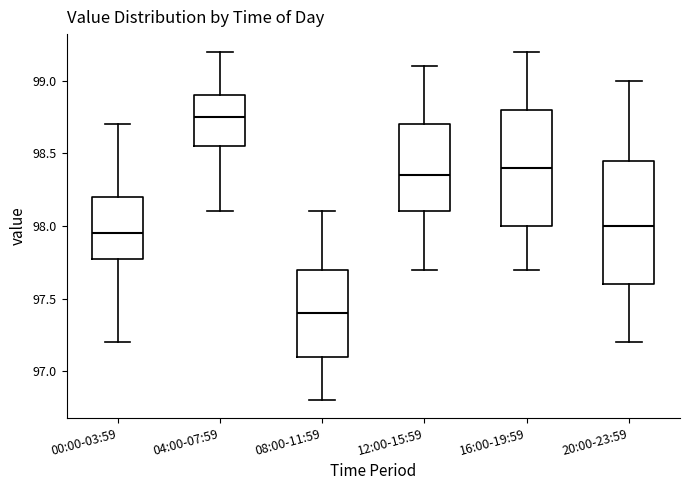

Reading left to right, read every box against the y-axis: the position of its median line, the range the box covers, and the ends of its whiskers. The values are not printed on the chart, so give them approximately, as read against the axis.

00:00-03:59: median 97.95, box 97.80 to 98.20, whiskers 97.20 to 98.70
04:00-07:59: median 98.75, box 98.55 to 98.90, whiskers 98.10 to 99.20
08:00-11:59: median 97.40, box 97.10 to 97.70, whiskers 96.80 to 98.10
12:00-15:59: median 98.35, box 98.10 to 98.70, whiskers 97.70 to 99.10
16:00-19:59: median 98.40, box 98.00 to 98.80, whiskers 97.70 to 99.20
20:00-23:59: median 98.00, box 97.60 to 98.45, whiskers 97.20 to 99.00